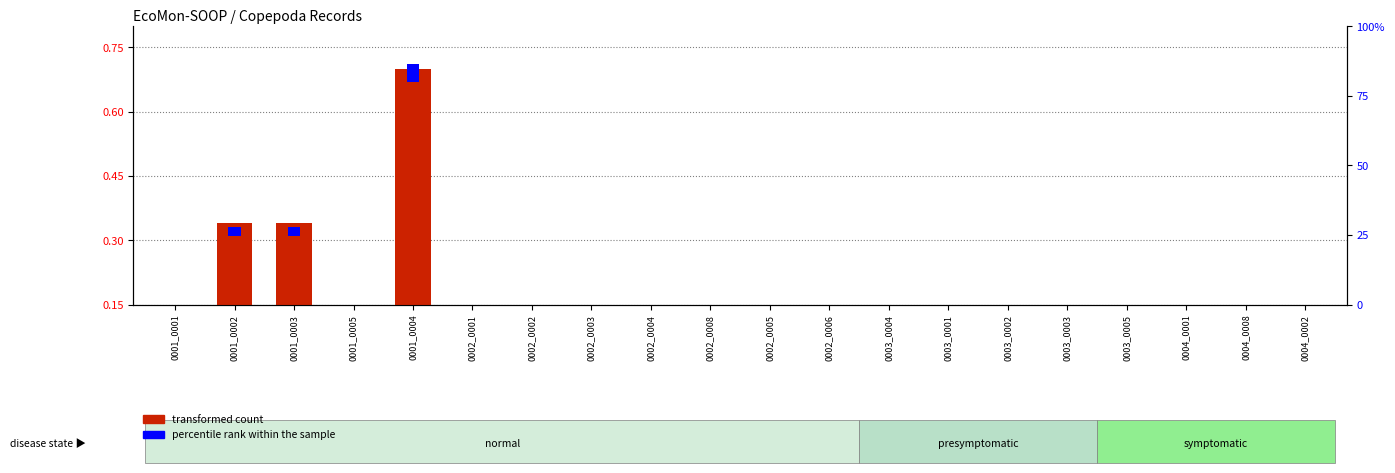

Count the number of data series in this chart.

2